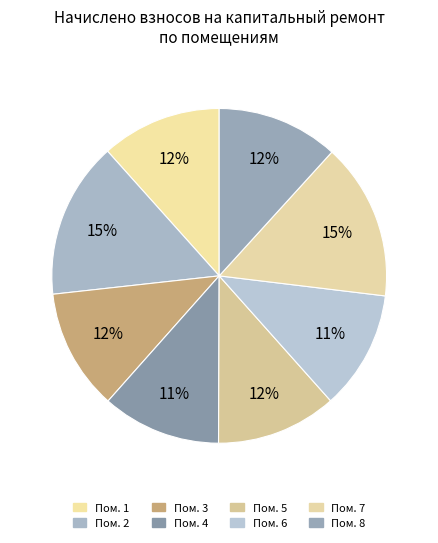

Count the number of slices in the pie.

8